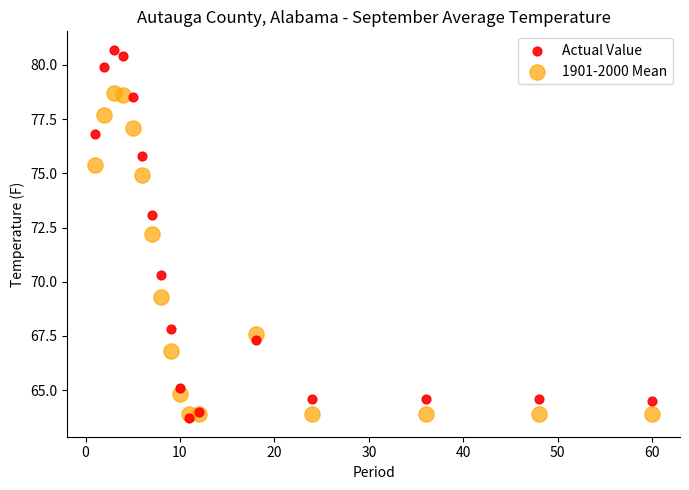

What are all the series names shown in the legend?

Actual Value, 1901-2000 Mean